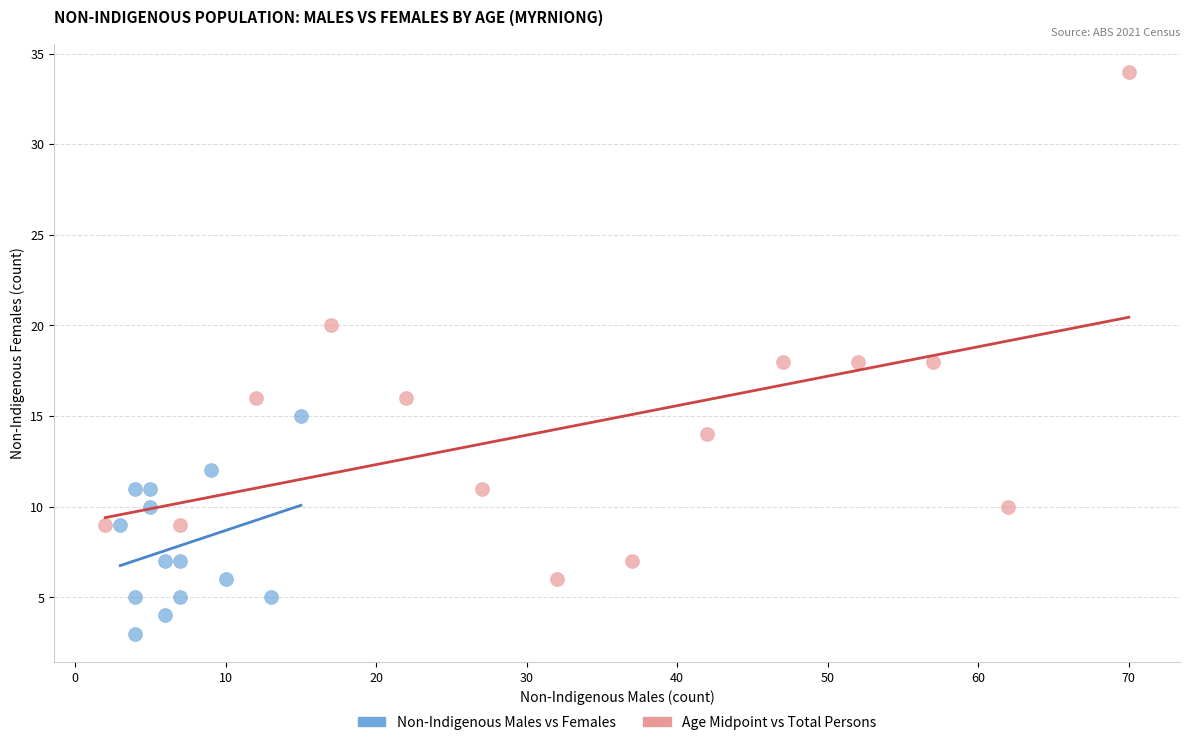

Which series has the largest Y range (max minus min)?

Age Midpoint vs Total Persons